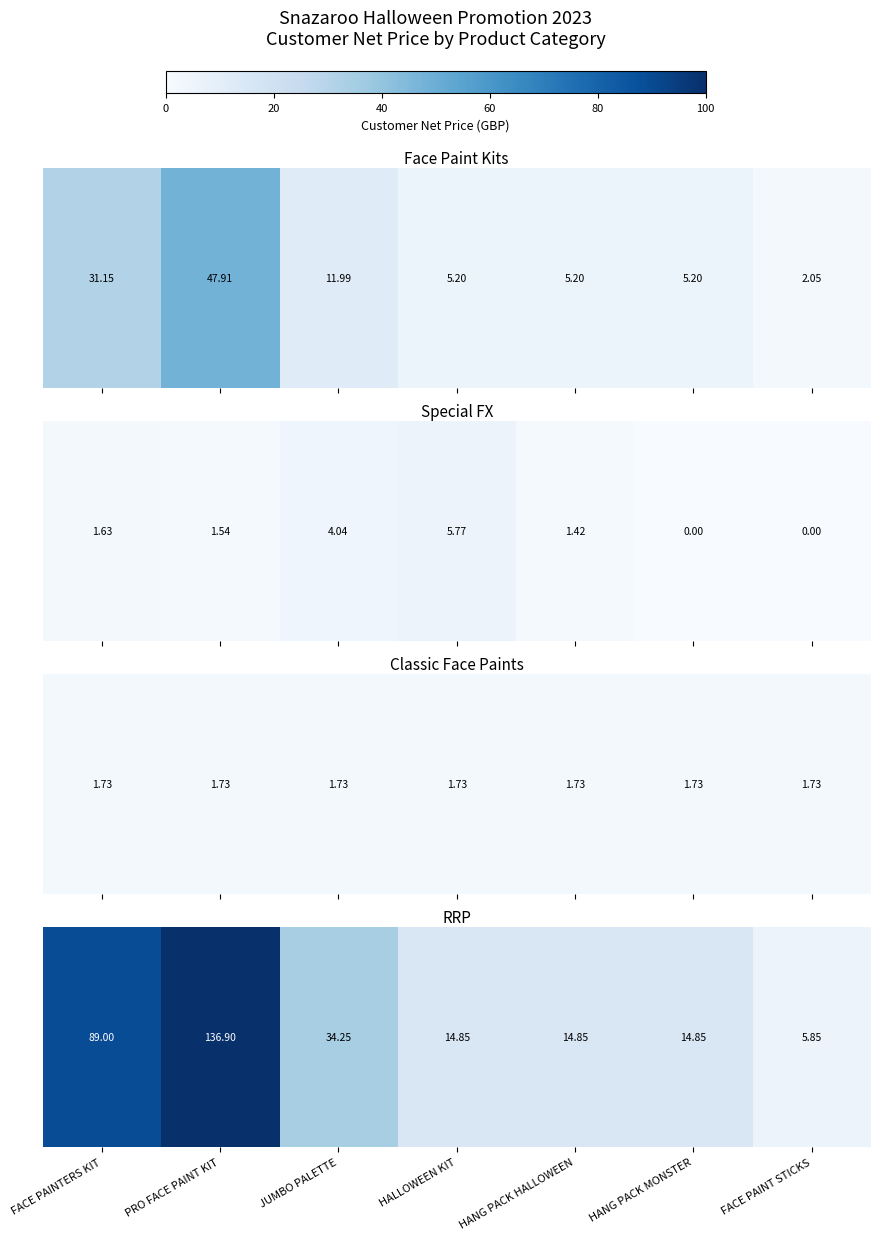

What is the difference between the values at HALLOWEEN KIT and FACE PAINTERS KIT?

74.2